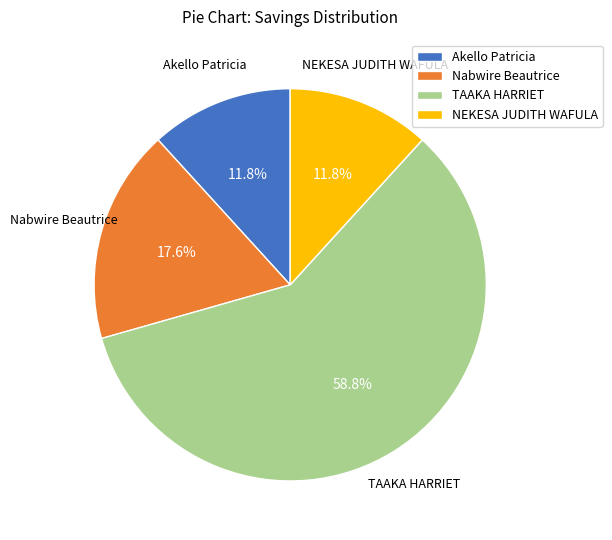

Which slice represents more than half of the pie?

TAAKA HARRIET